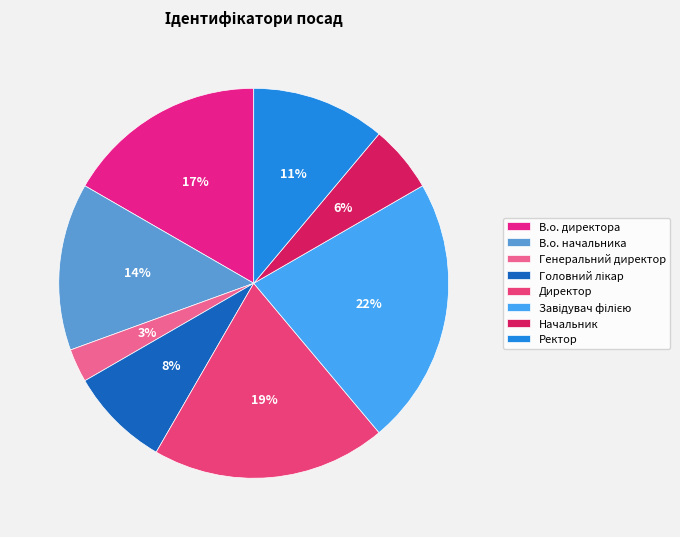

Count the number of slices in the pie.

8